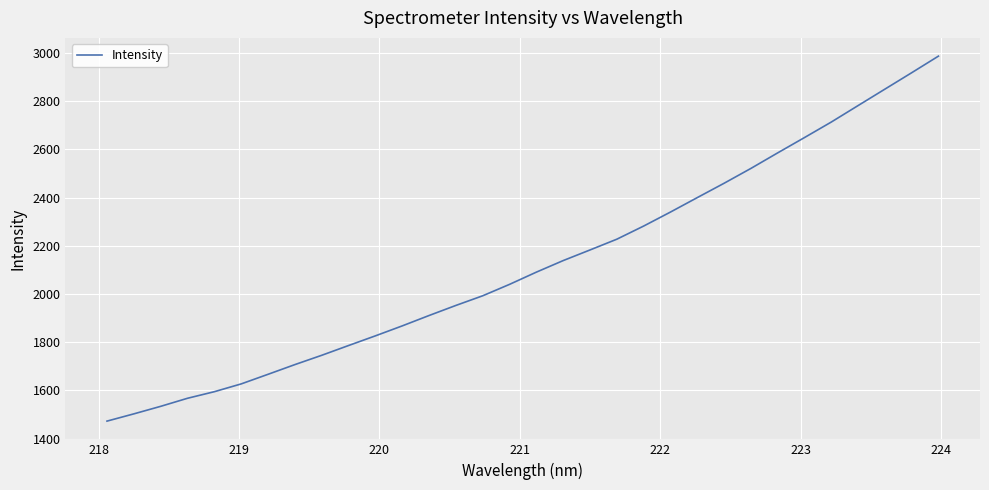

What is the difference between the maximum and minimum values?

1514.6